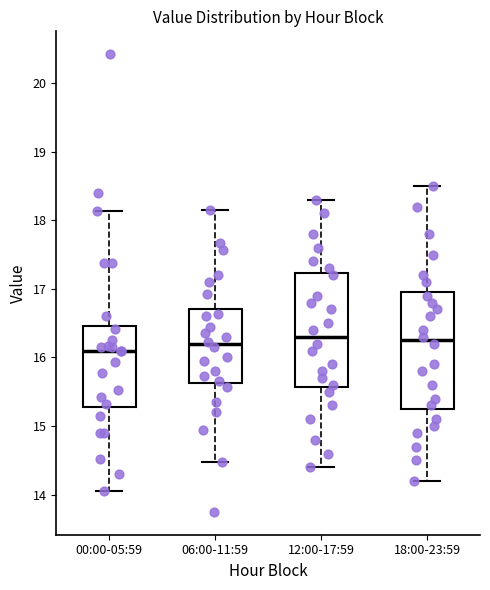

Reading left to right, transcribe this box plot: for each box, give where its median line is, the range the box spans, and where its two whiskers end, as read against the y-axis. The values are not printed on the chart, so give them approximately, as read against the axis.

00:00-05:59: median 16.1, box 15.3 to 16.5, whiskers 14.1 to 18.1
06:00-11:59: median 16.2, box 15.6 to 16.7, whiskers 14.5 to 18.2
12:00-17:59: median 16.3, box 15.6 to 17.2, whiskers 14.4 to 18.3
18:00-23:59: median 16.3, box 15.3 to 17.0, whiskers 14.2 to 18.5